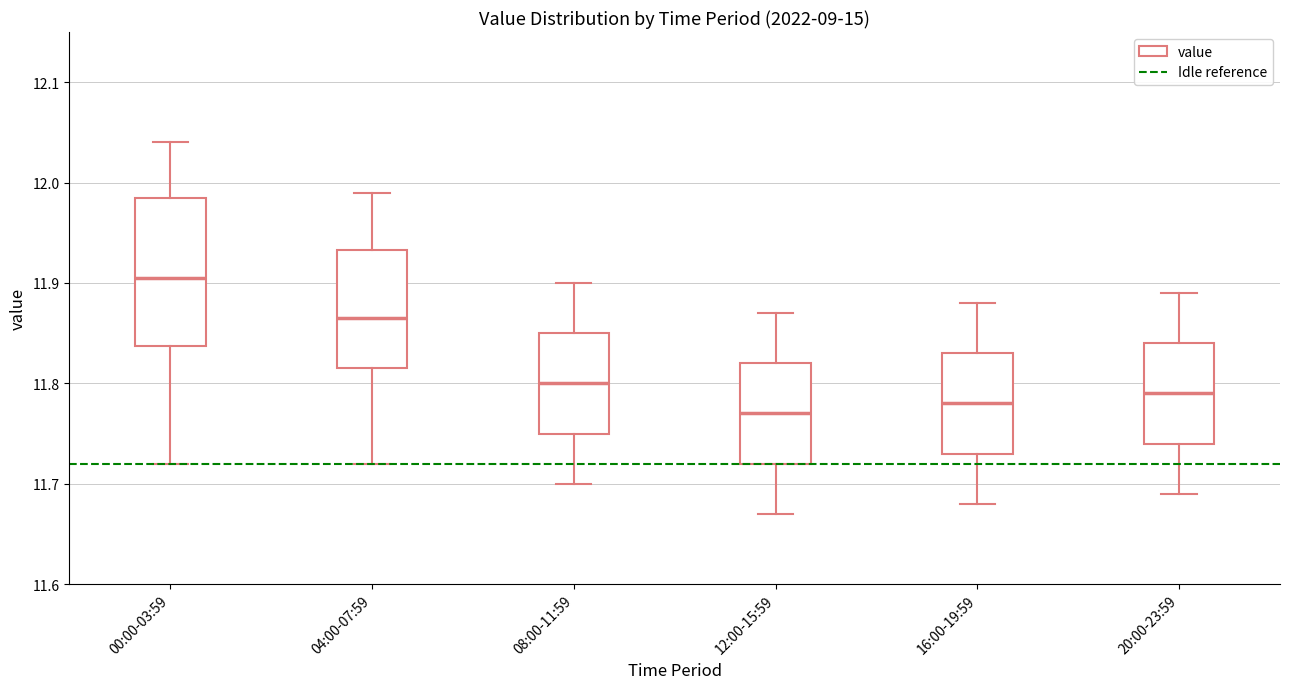

Which box has the highest median line?

00:00-03:59